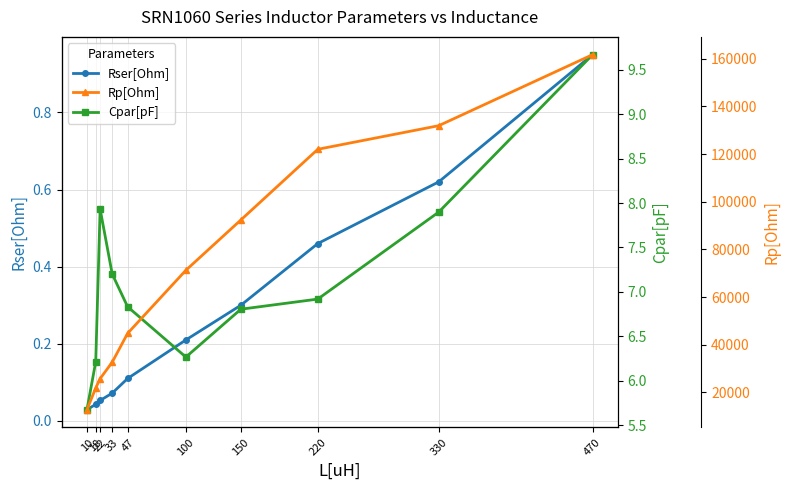

Reading left to right, list all the values displayed in this chart.

Rser[Ohm]: 0.0	0.0	0.1	0.1	0.1	0.2	0.3	0.5	0.6	0.9
Cpar[pF]: 5.7	6.2	7.9	7.2	6.8	6.3	6.8	6.9	7.9	9.7
Rp[Ohm]: 12760.0	21870.0	25800.0	32710.0	44790.0	71260.0	92350.0	122000.0	131900.0	161700.0